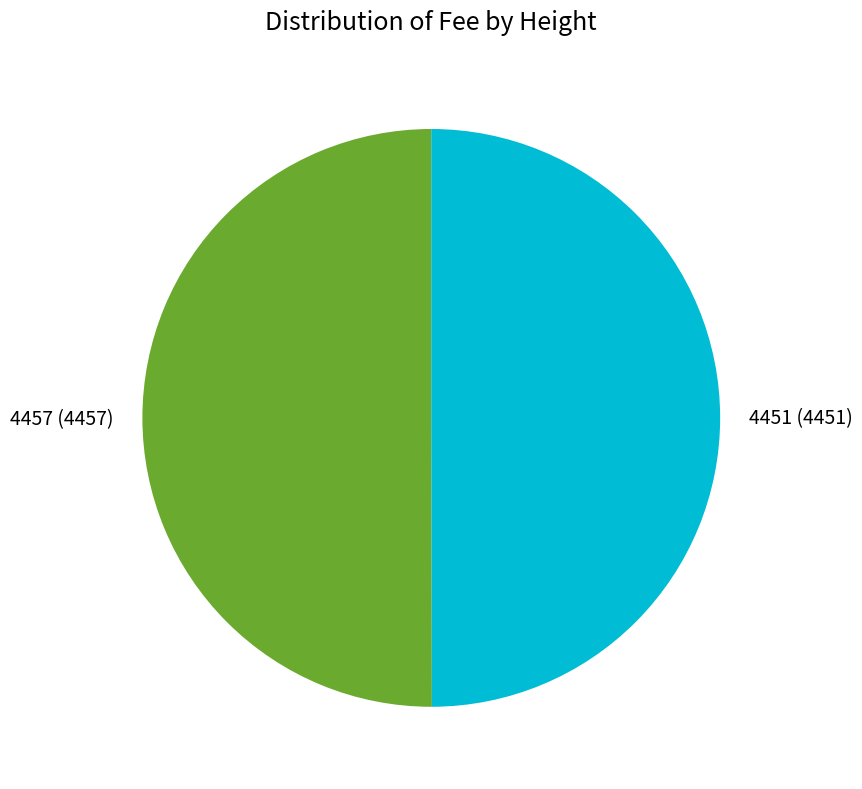

Approximately how many times larger is the value at 4457 (4457) compared to 4451 (4451)?

1.0